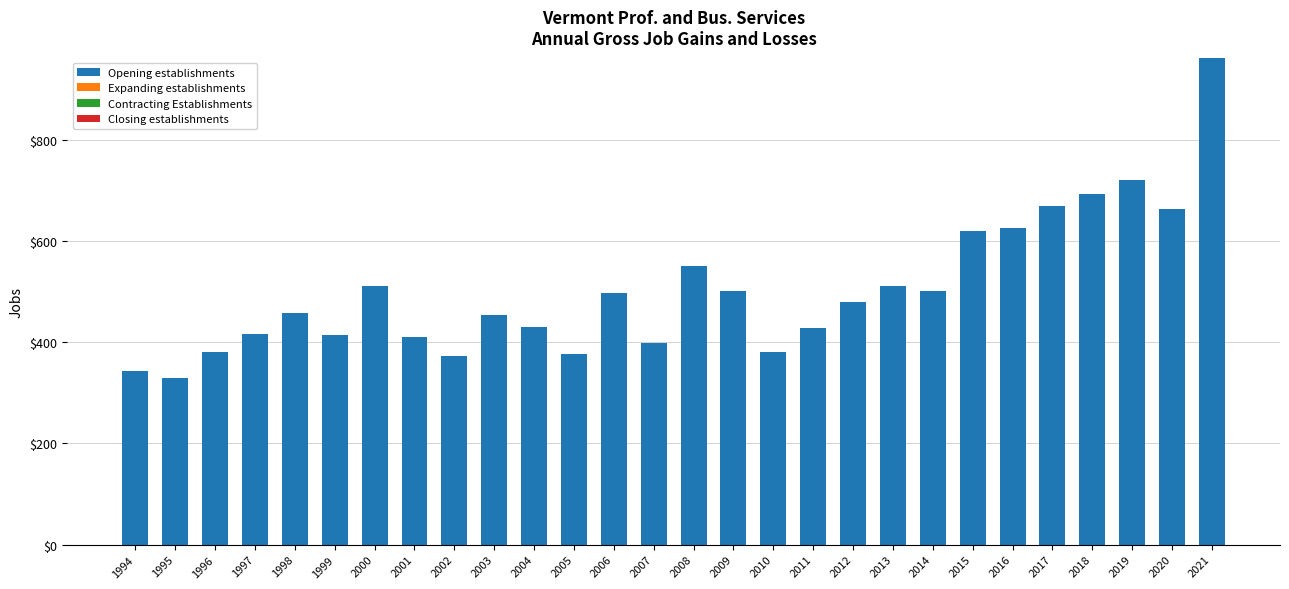

What is the maximum value shown in the chart?

962